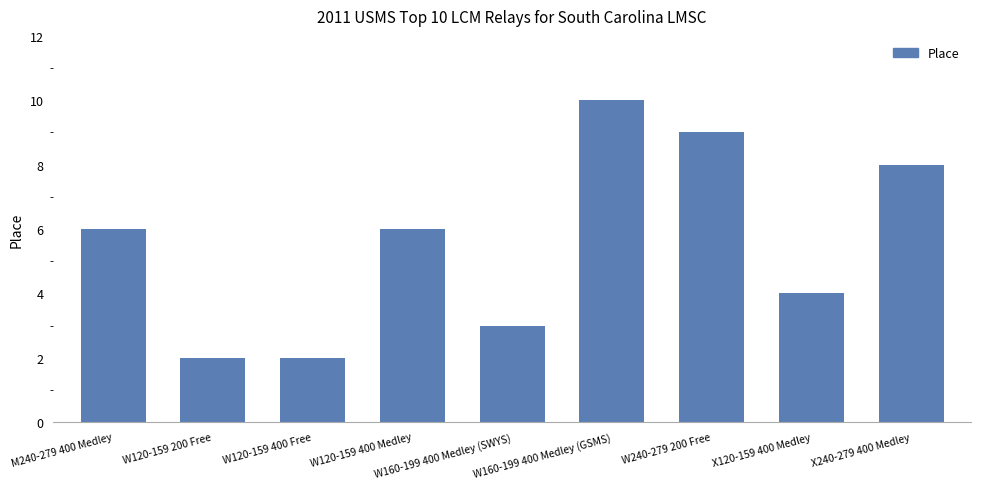

What is the label of the 6th bar from the left?

W160-199 400 Medley (GSMS)